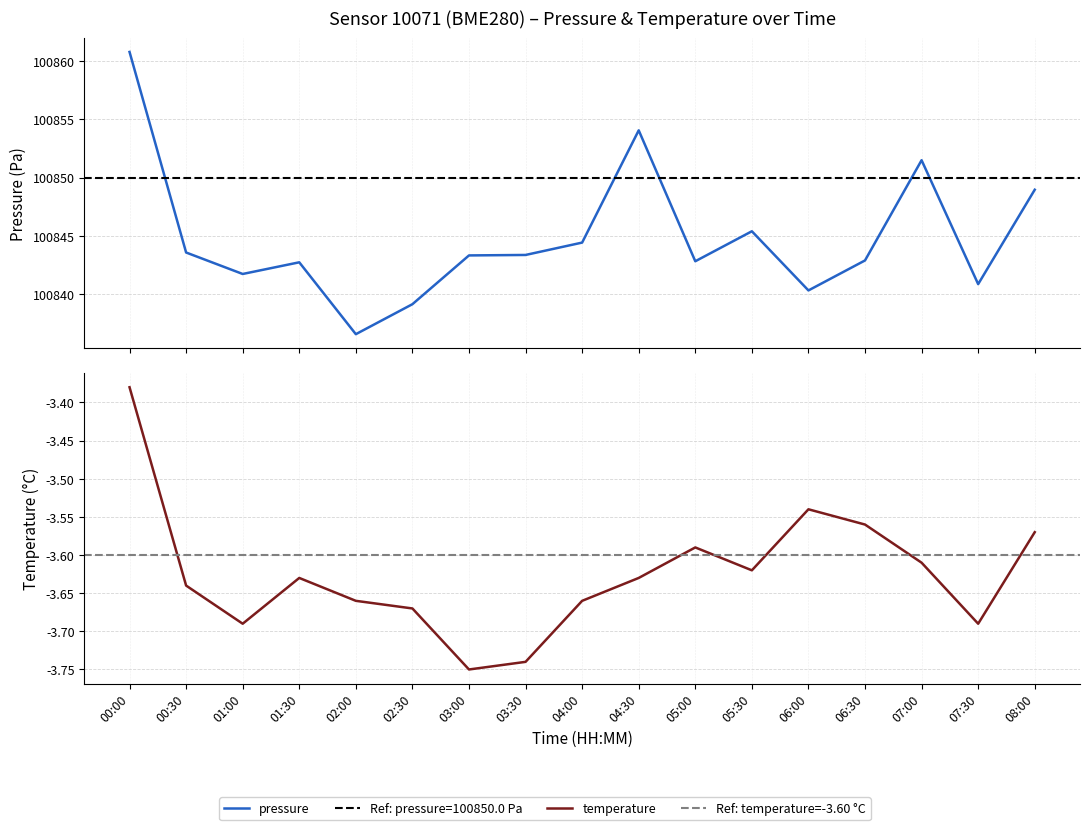

What is the total value across all series at 04:00?

100840.8